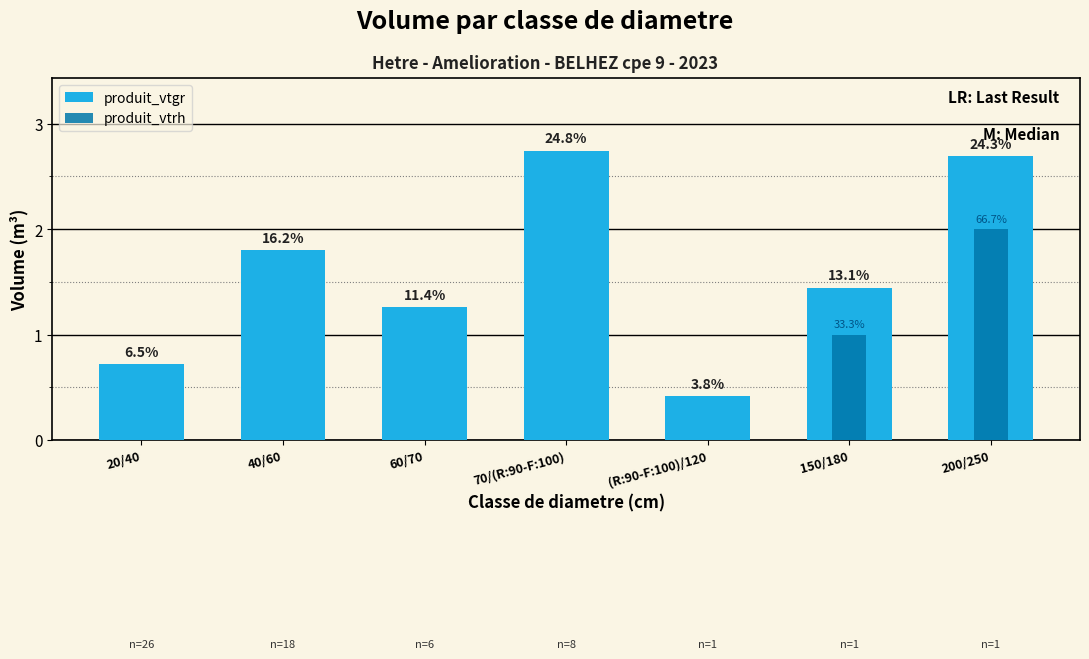

Reading left to right, what are all the values shown in this chart?

produit_vtgr: 20/40=0.7	40/60=1.8	60/70=1.3	70/(R:90-F:100)=2.7	(R:90-F:100)/120=0.4	150/180=1.4	200/250=2.7
produit_vtrh: 20/40=0.0	40/60=0.0	60/70=0.0	70/(R:90-F:100)=0.0	(R:90-F:100)/120=0.0	150/180=1.0	200/250=2.0